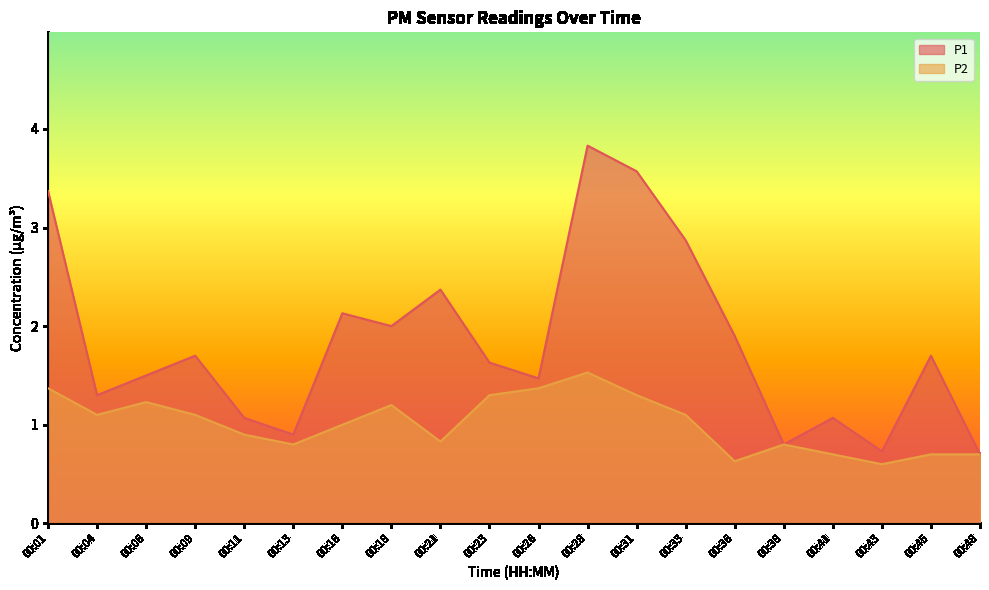

Which series has the largest total across all categories?

P1